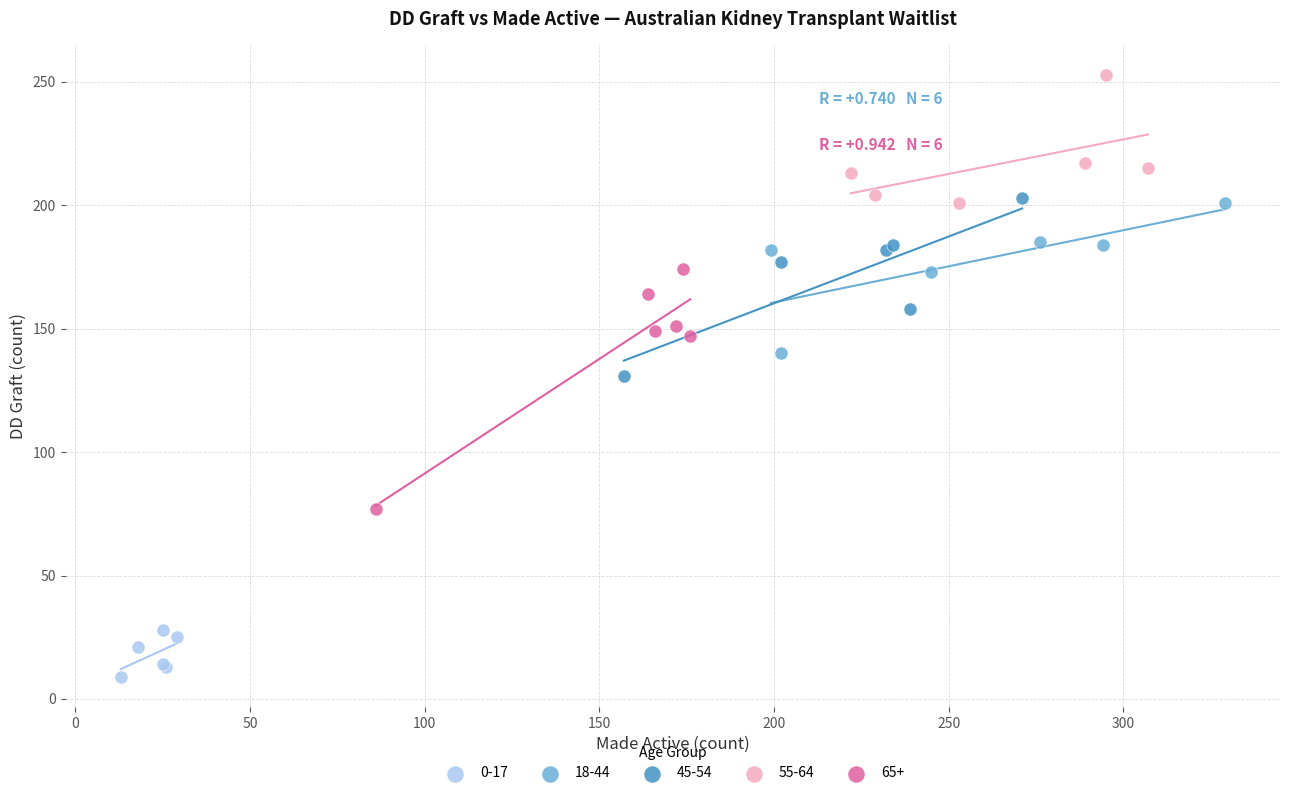

Which series has the largest Y range (max minus min)?

65+